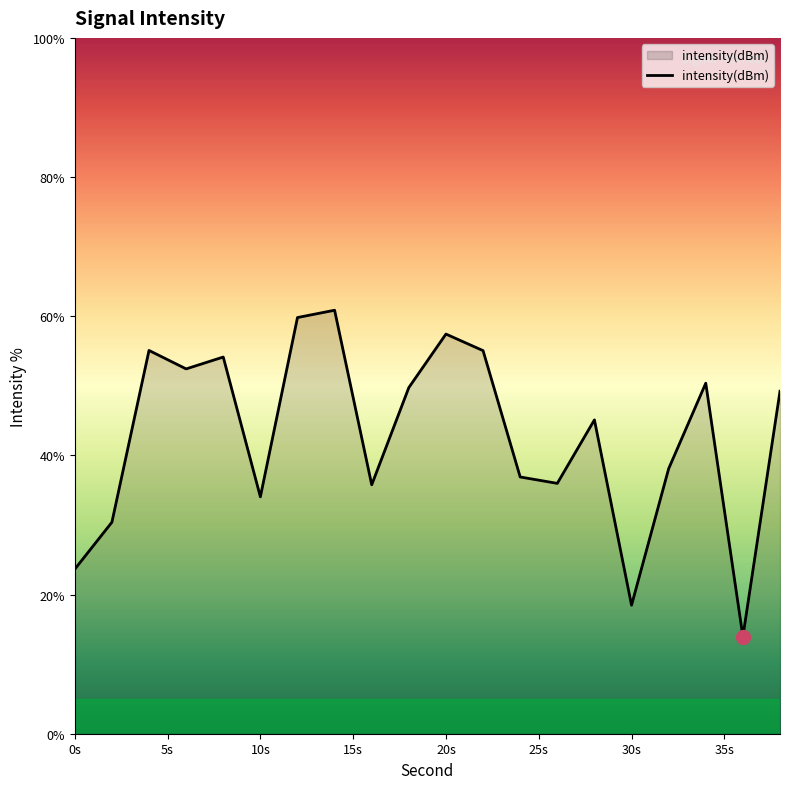

What is the maximum value shown in the chart?

60.9